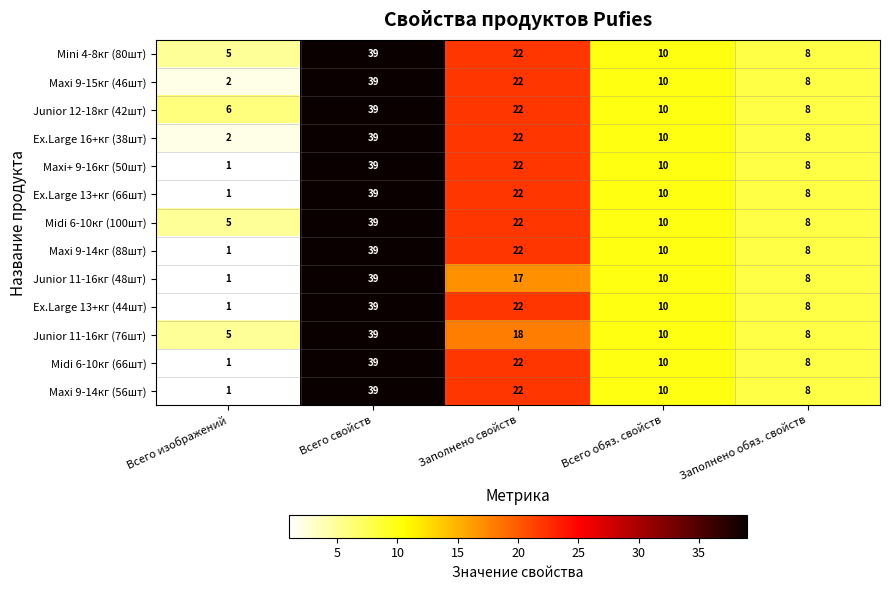

Which category has the highest value across all series?

Всего свойств